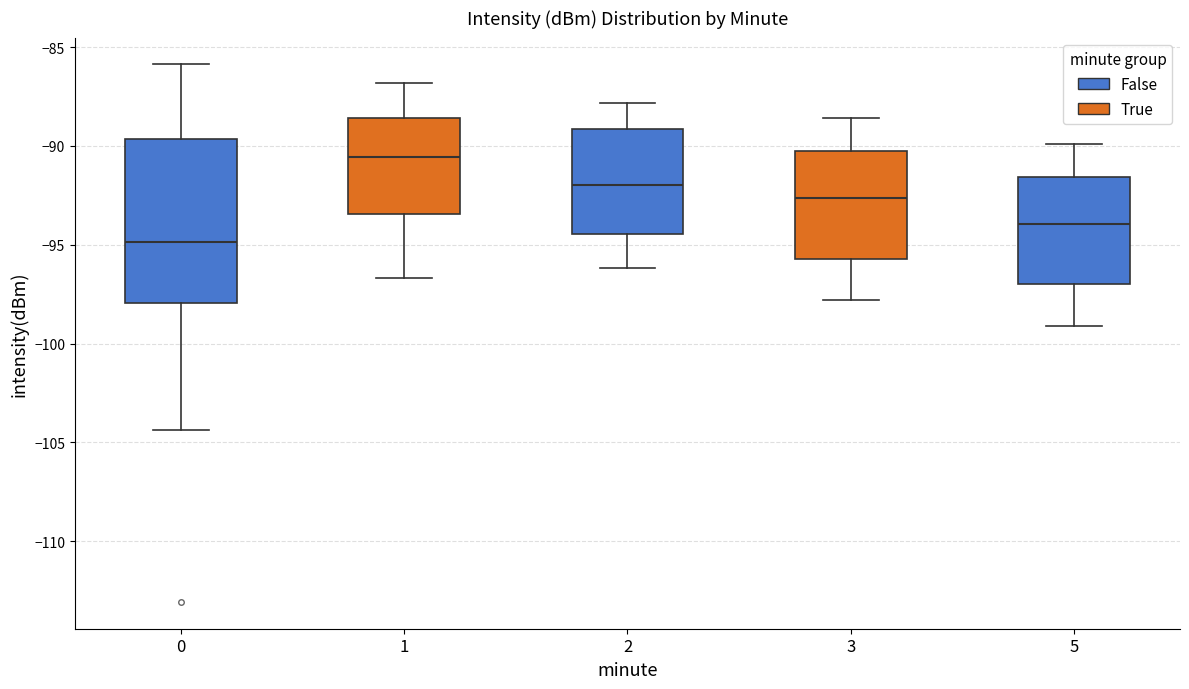

Which box's median line is the highest?

1